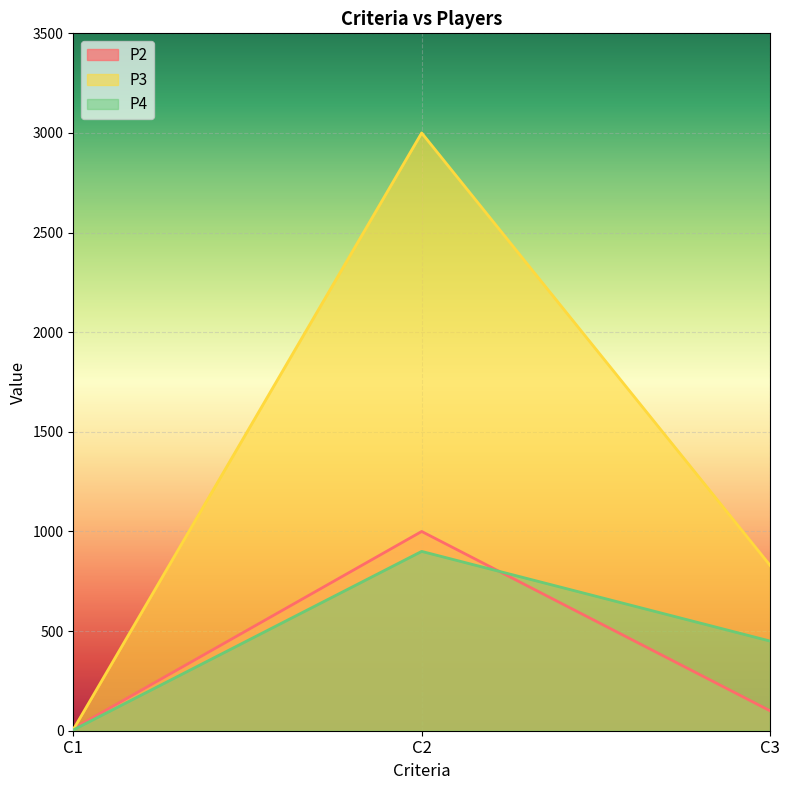

Is it true that P3 equals 6 at C1?

True